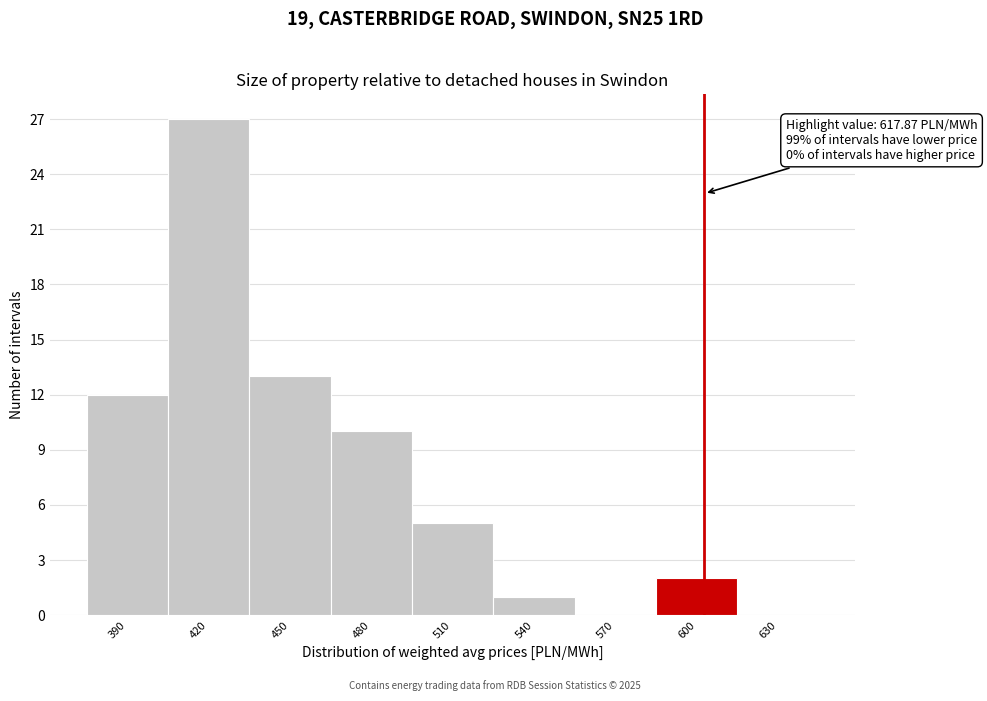

Reading right to left, transcribe all the data shown in this chart.

630=0	600=2	570=0	540=1	510=5	480=10	450=13	420=27	390=12